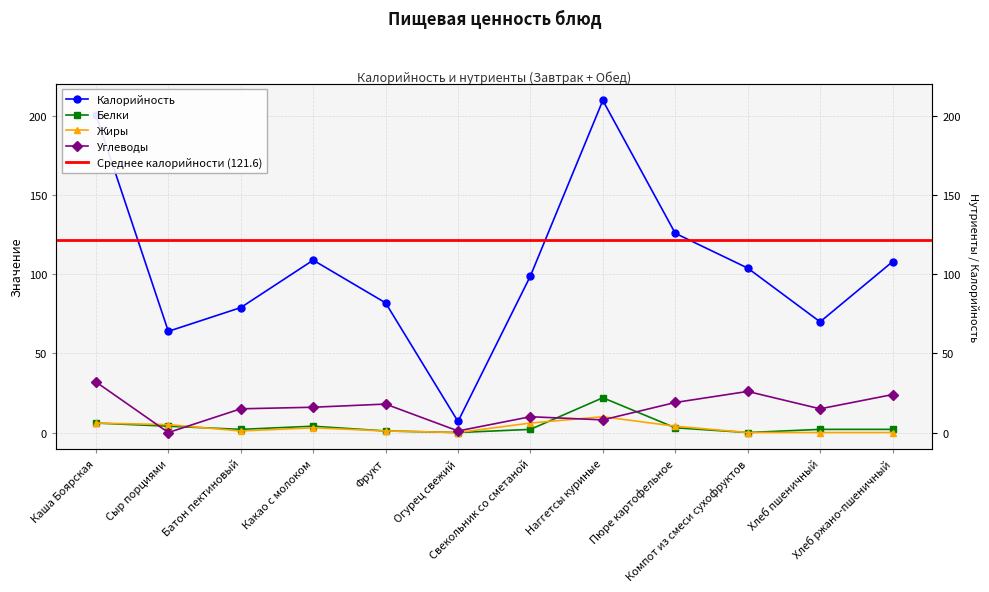

What is the highest value of the Жиры series?

10